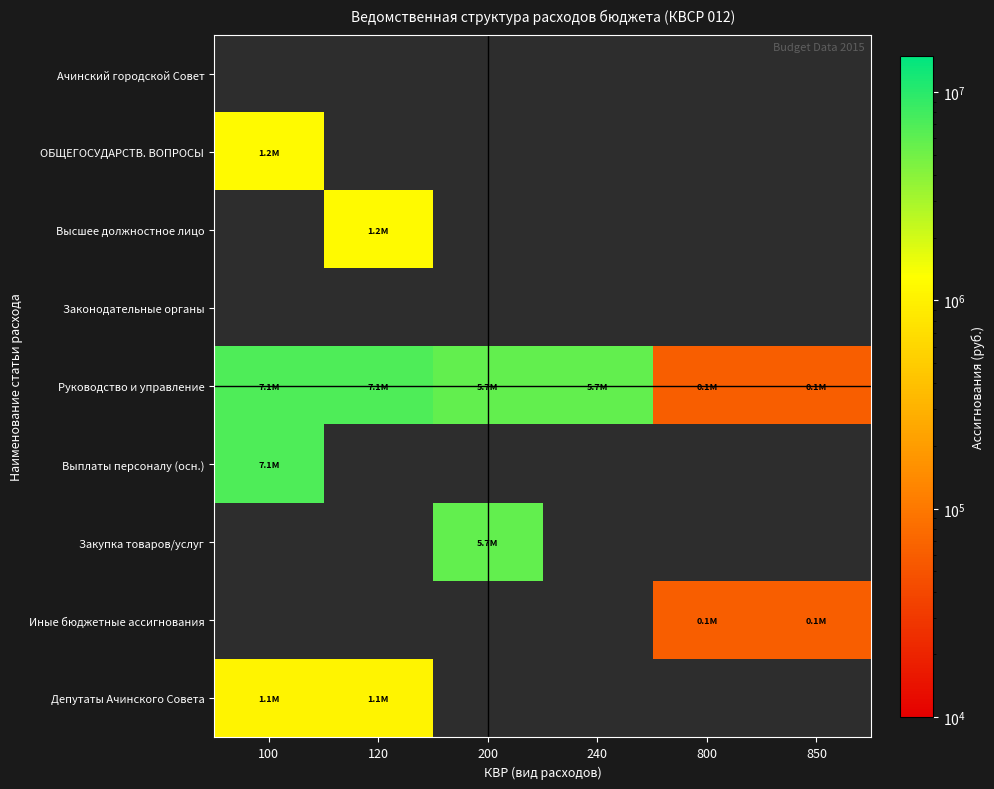

What is the maximum value for Депутаты Ачинского Совета?

1062300.0